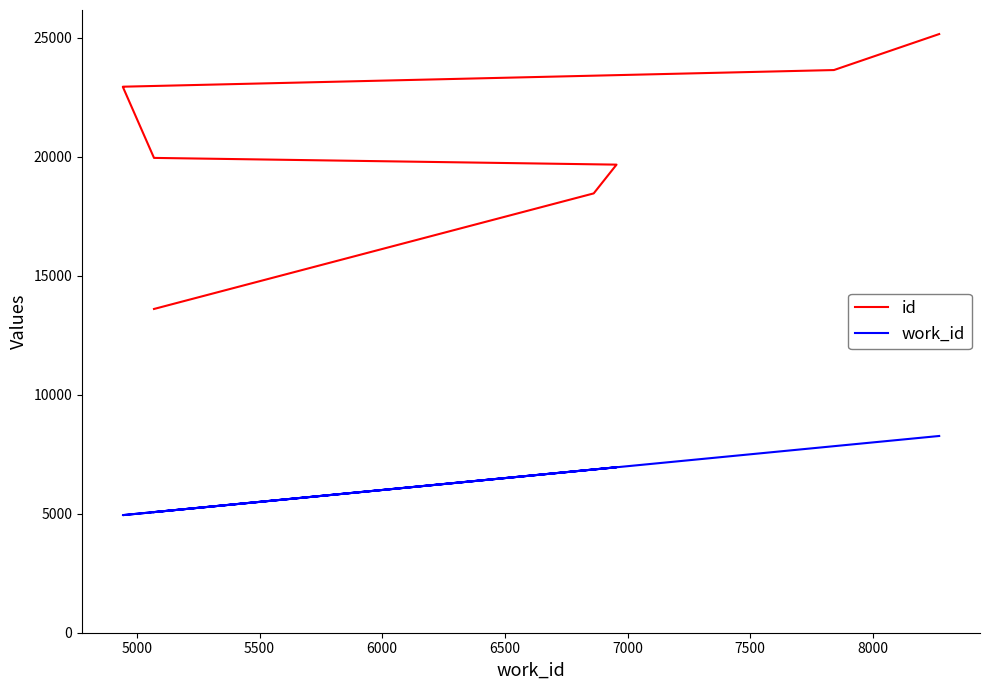

True or false: id and work_id cross at least once.

False